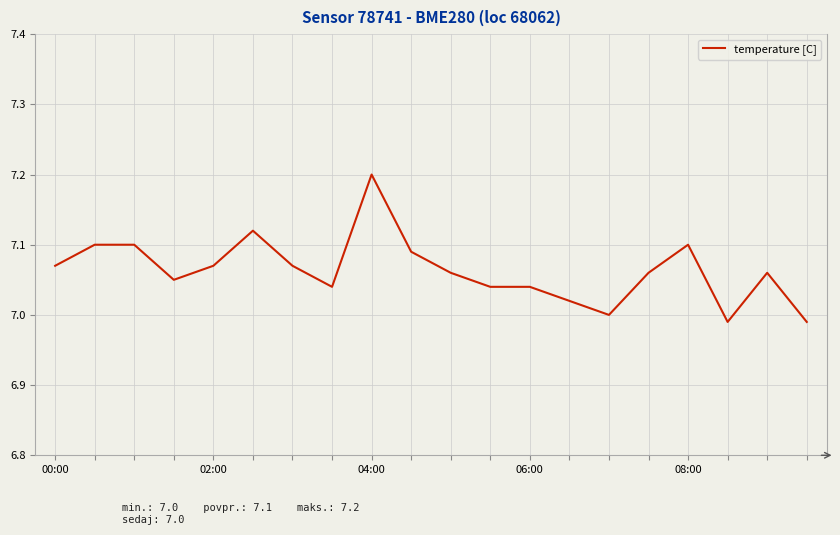

What is the greatest value displayed?

7.2